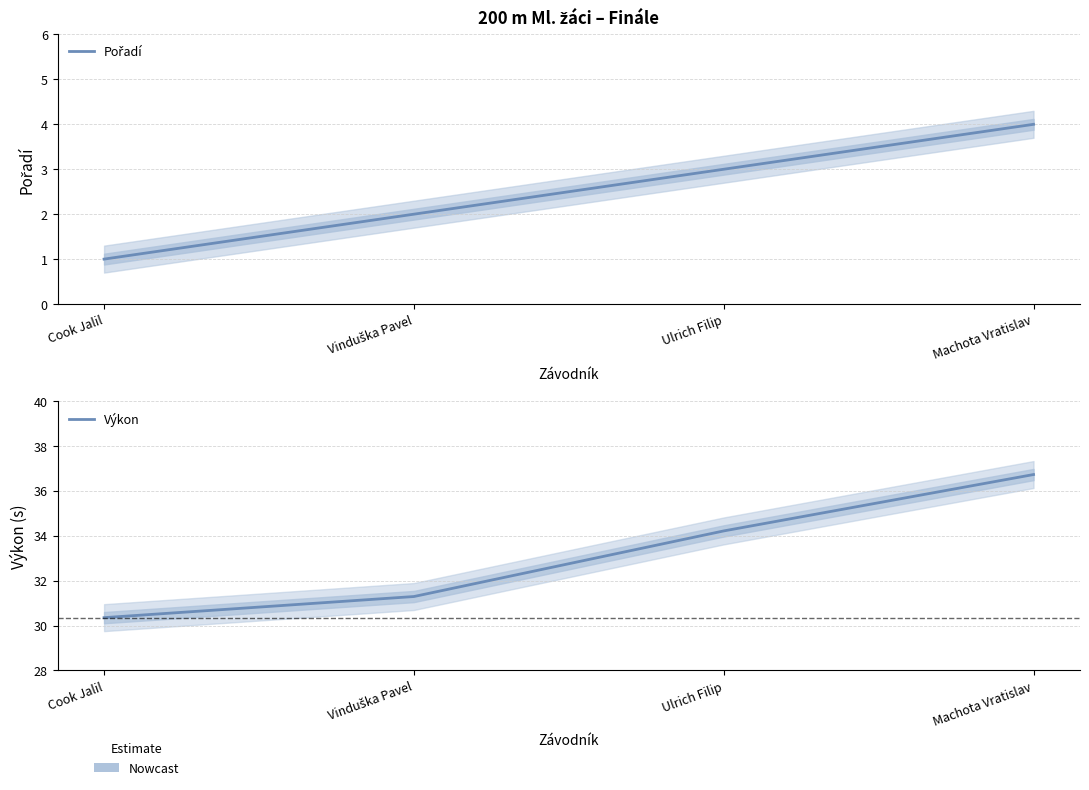

True or false: Pořadí has more than 2 interior local peaks.

False